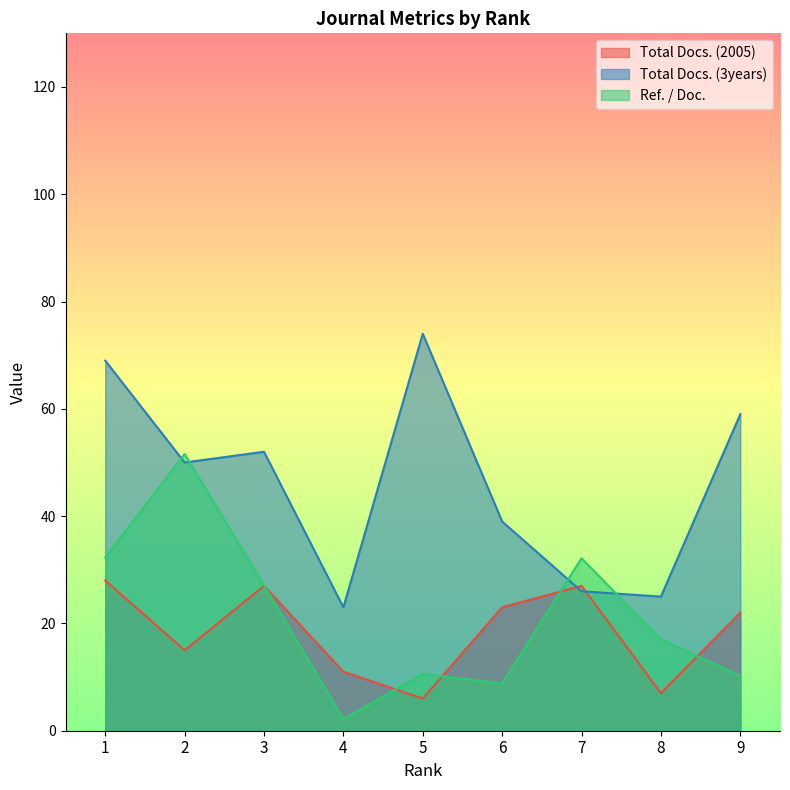

What is the sum of all Total Docs. (3years) values?

417.0